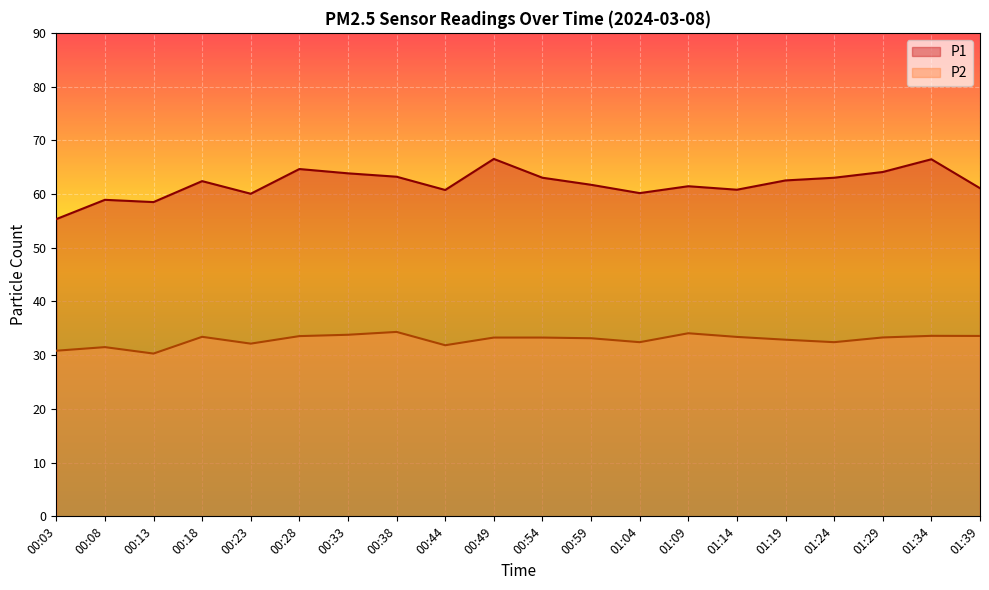

How many lines are shown in the chart?

2